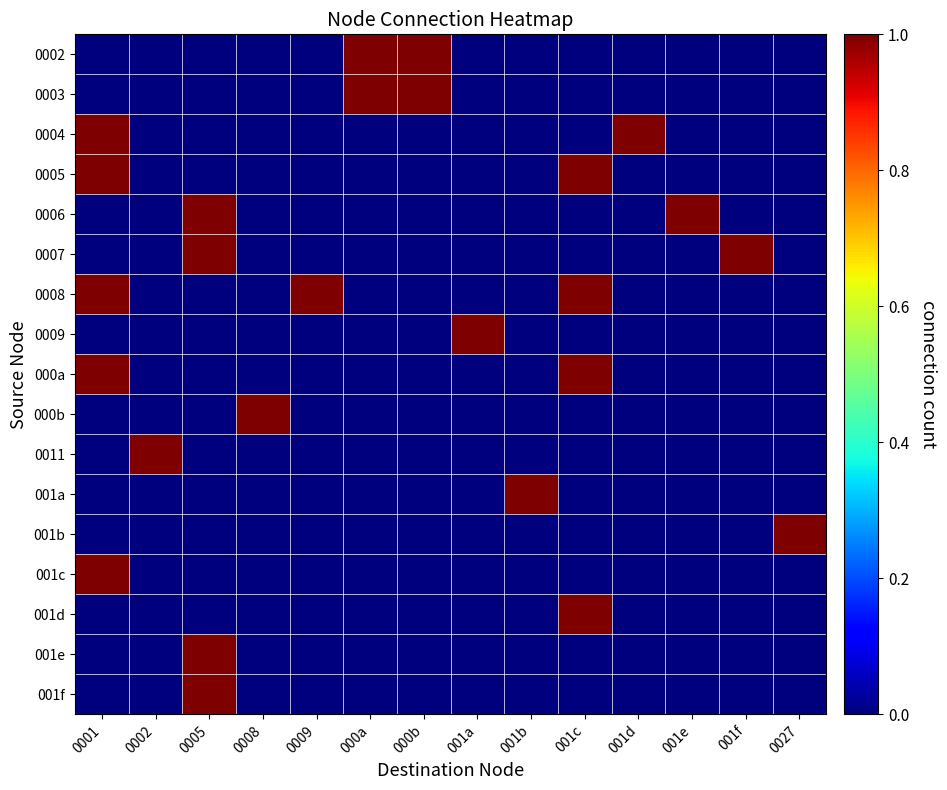

Which series has the largest total across all categories?

0008